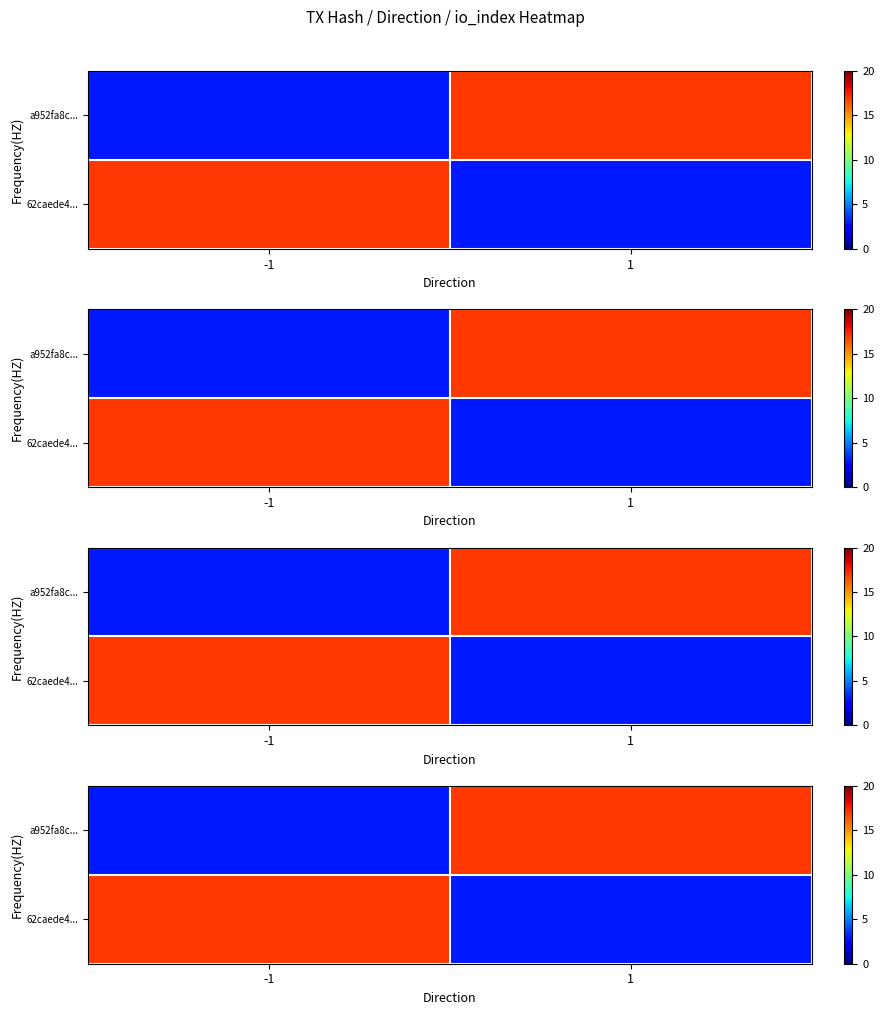

Which label corresponds to the smallest value in the chart?

-1